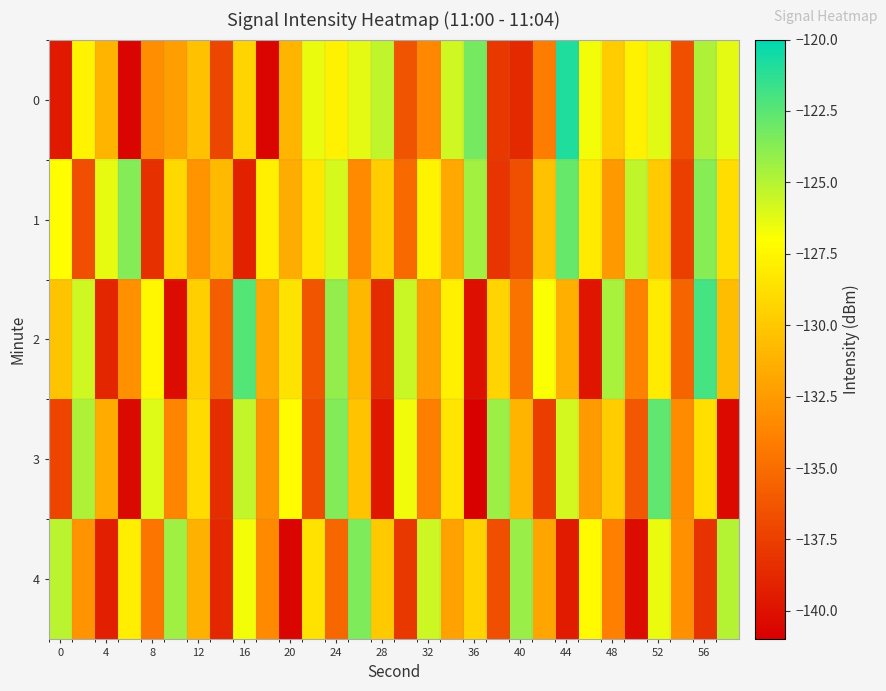

Which category has the lowest value across all series?

36